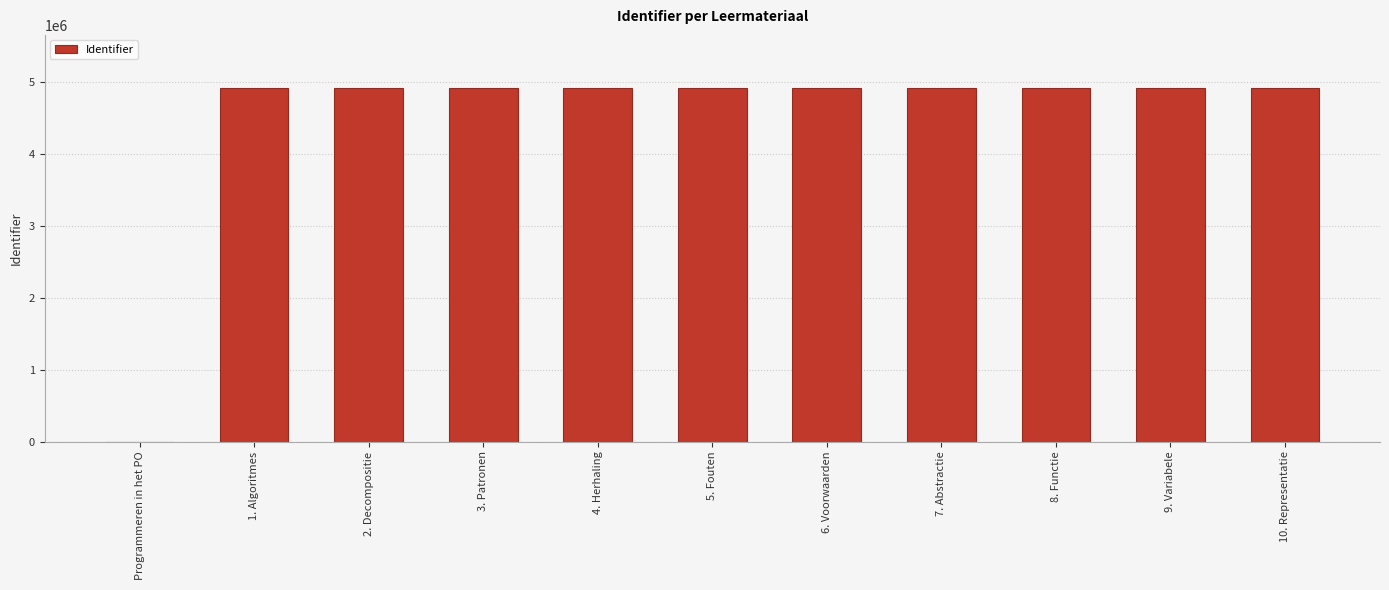

How many values are above zero?

10